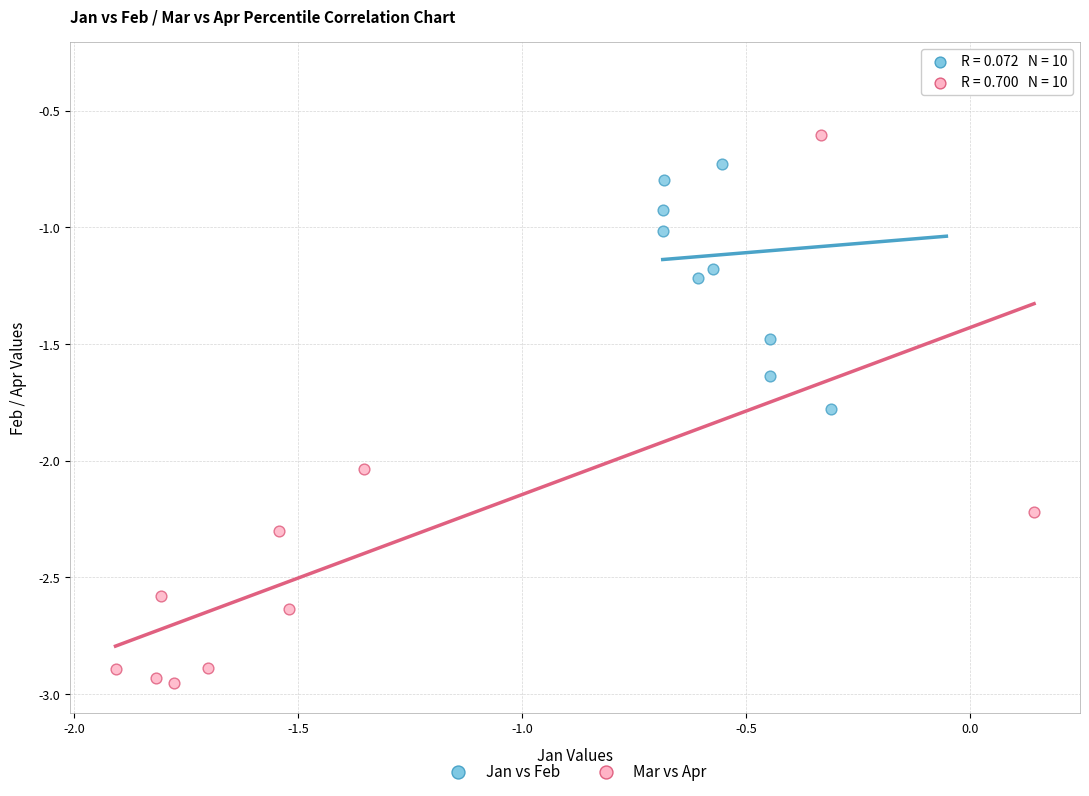

Which series has the largest Y range (max minus min)?

Mar vs Apr